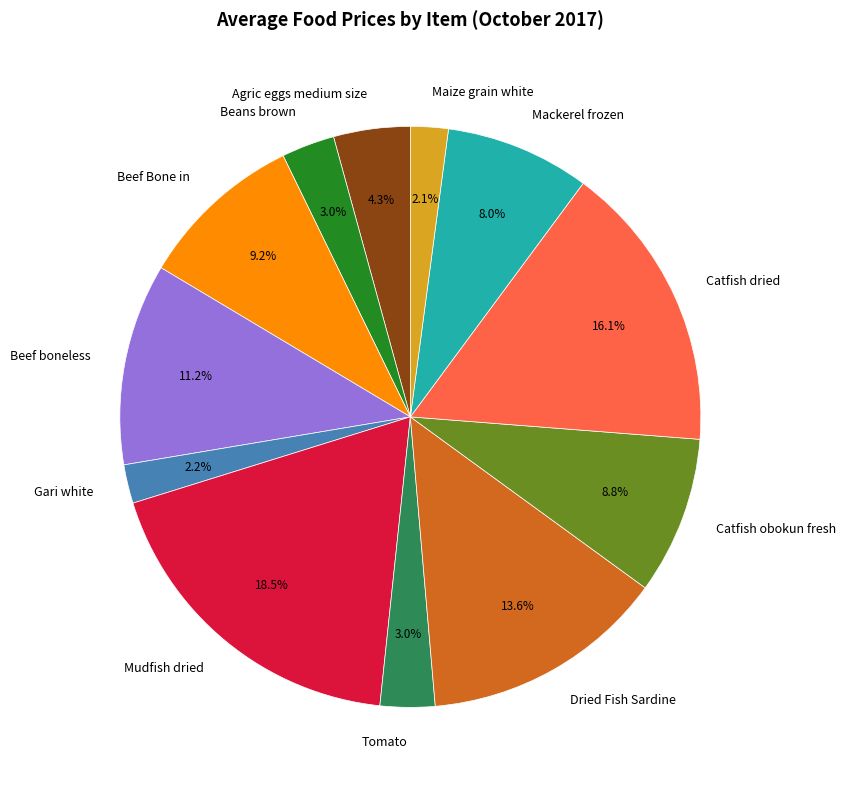

To the nearest percent, what percentage of the pie is Maize grain white?

2%